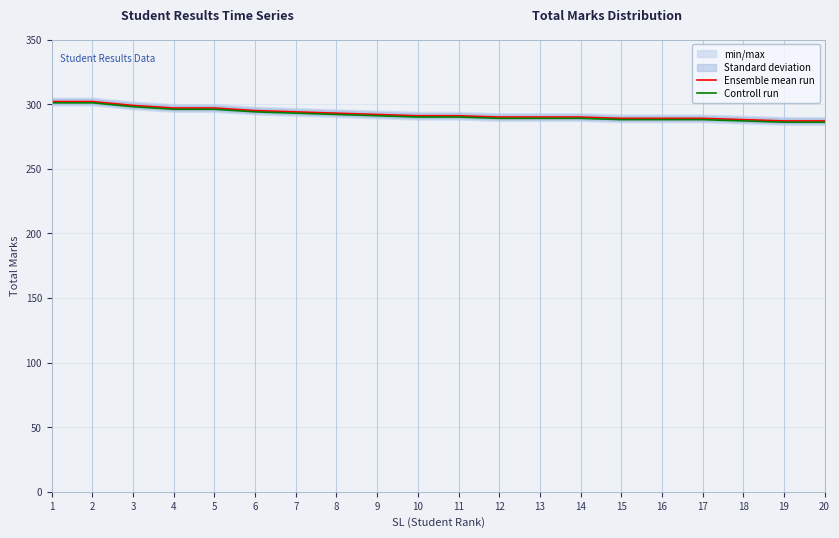

What is the greatest value displayed?

302